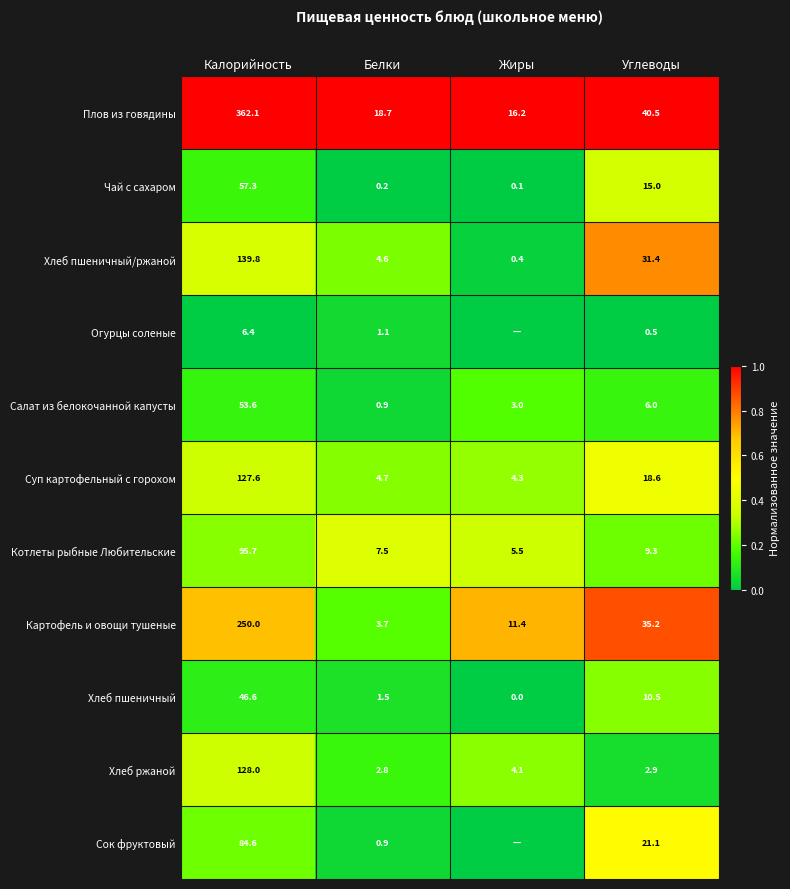

Between Калорийность and Углеводы, which series saw the biggest shift?

Плов из говядины